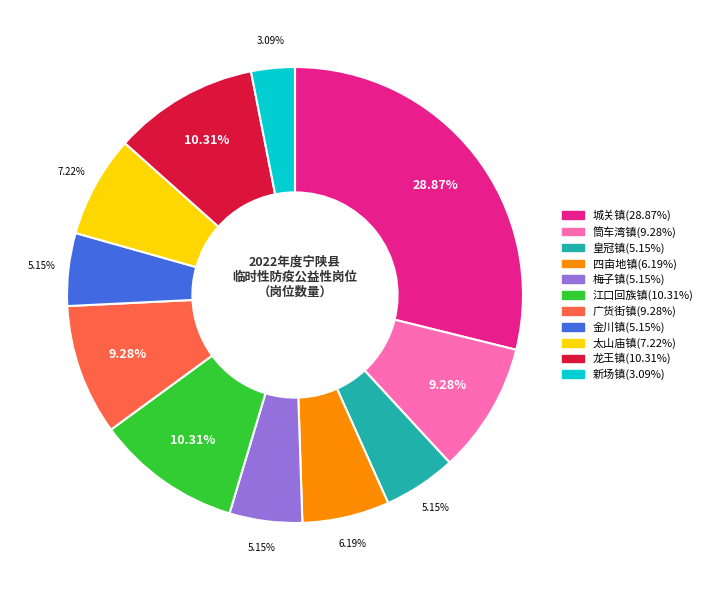

True or false: 金川镇 accounts for 5% of the total.

True